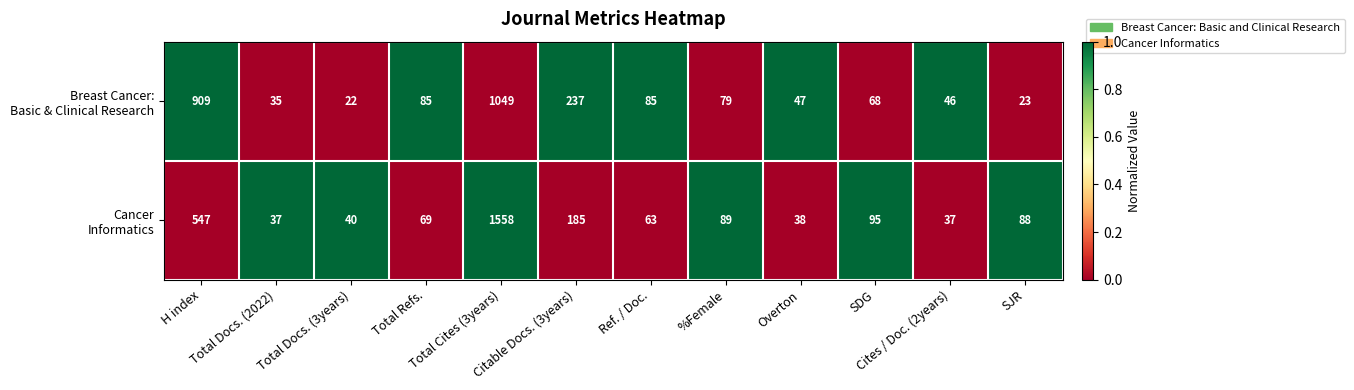

How many distinct data groups are displayed?

2